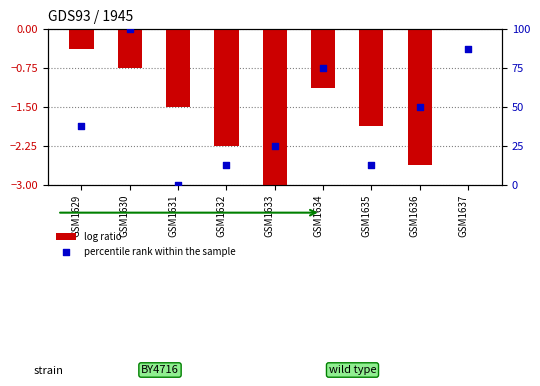

Which series reaches the minimum Y coordinate?

log ratio